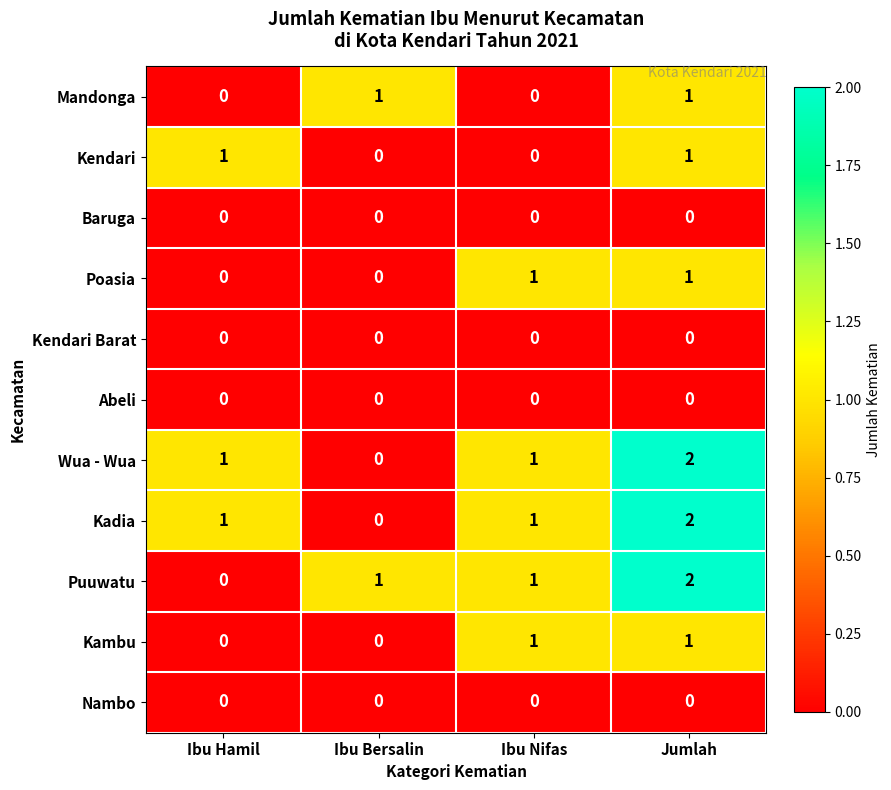

Which series changed the most between Ibu Hamil and Jumlah?

Puuwatu